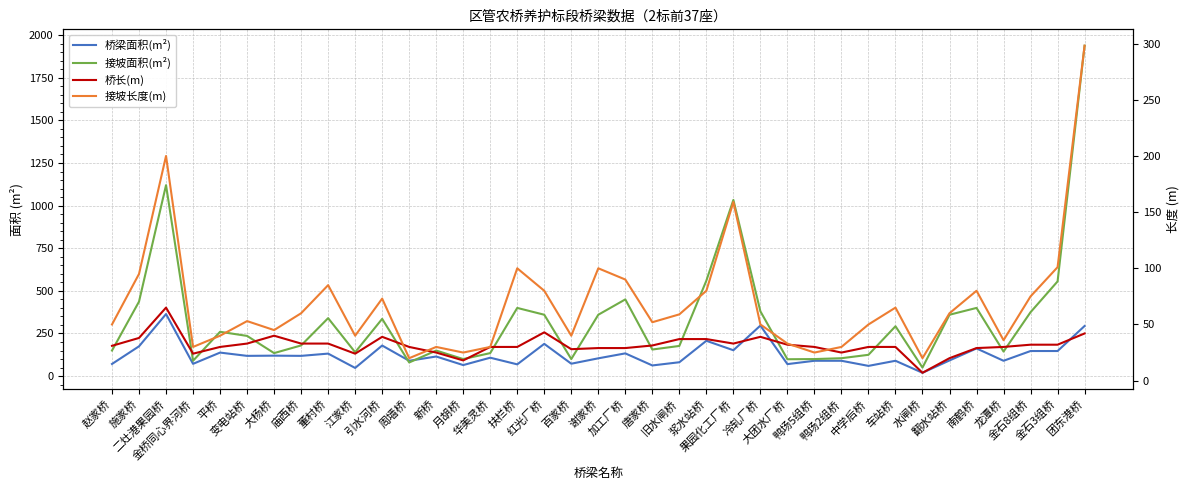

Rank the categories by 接坡长度(m) value from highest to lowest.

团东港桥, 二灶港果园桥, 果园化工厂桥, 金石3组桥, 扶栏桥, 谢家桥, 施家桥, 加工厂桥, 董村桥, 红光厂桥, 浆水站桥, 南鹤桥, 金石8组桥, 引水河桥, 车站桥, 庙西桥, 翻水站桥, 旧水闸桥, 变电站桥, 唐家桥, 赵家桥, 冷轧厂桥, 中学后桥, 大杨桥, 平桥, 江家桥, 百家桥, 龙潭桥, 大团水厂桥, 金桥同心界河桥, 新桥, 华美灵桥, 鸭场2组桥, 月胡桥, 鸭场5组桥, 周墙桥, 水闸桥